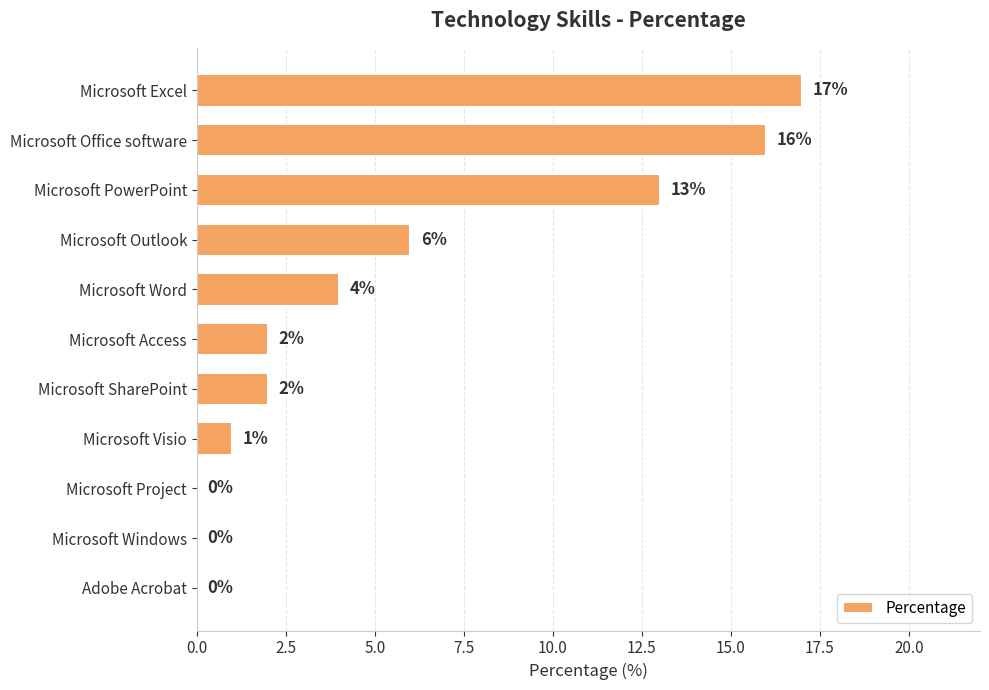

Are the bars horizontal?

Yes